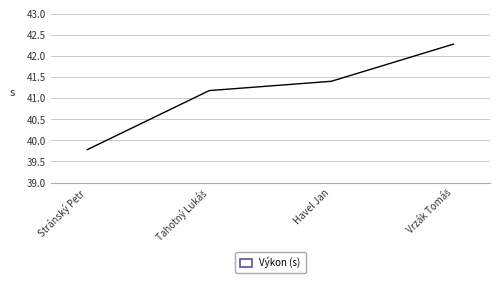

What is the sum of all values?

164.6